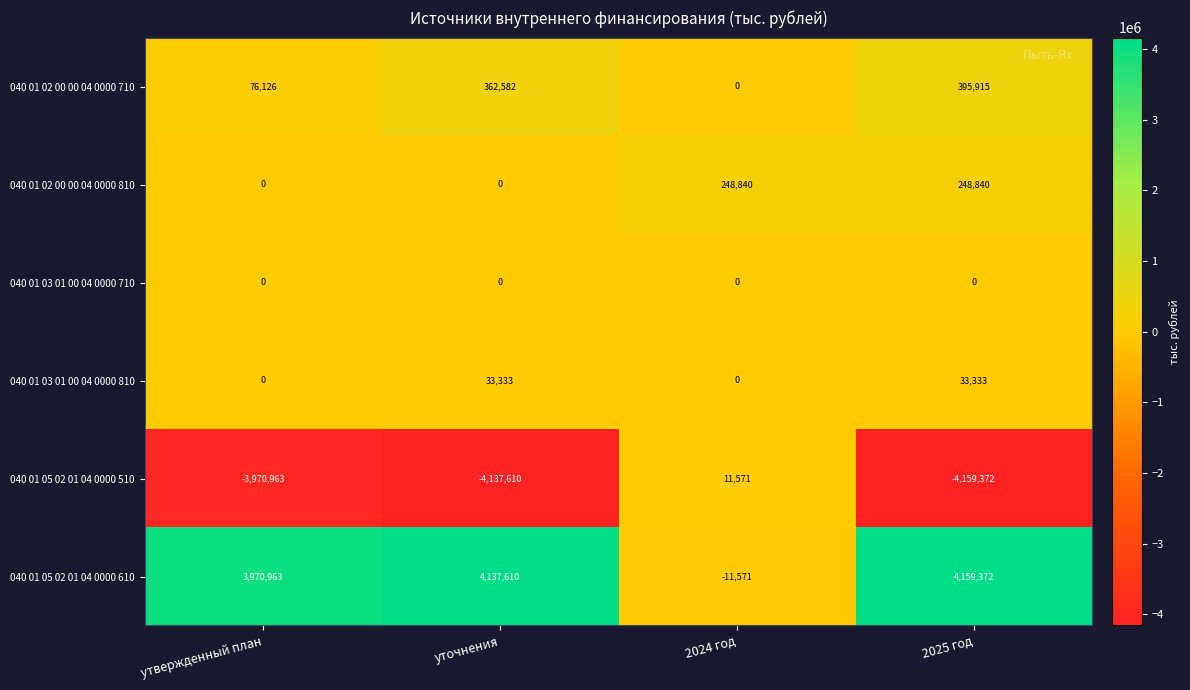

Count the number of categories in the chart.

4